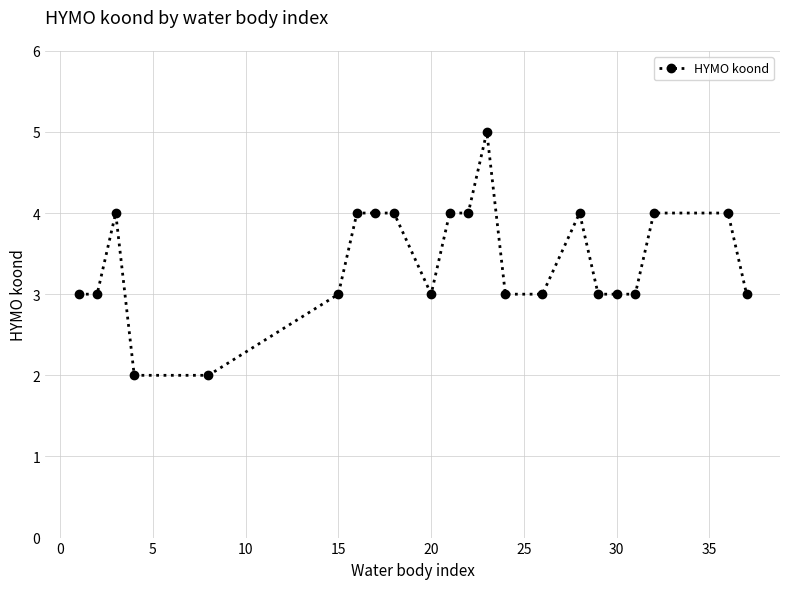

What is the value of the 7th point from the left?

4